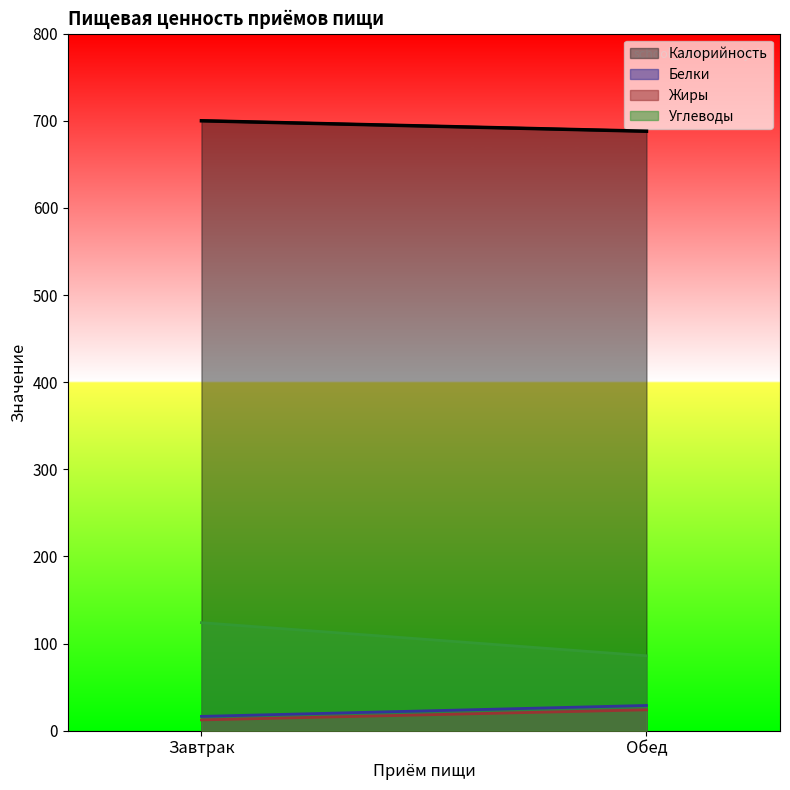

What is the total value across all series at Обед?

827.0